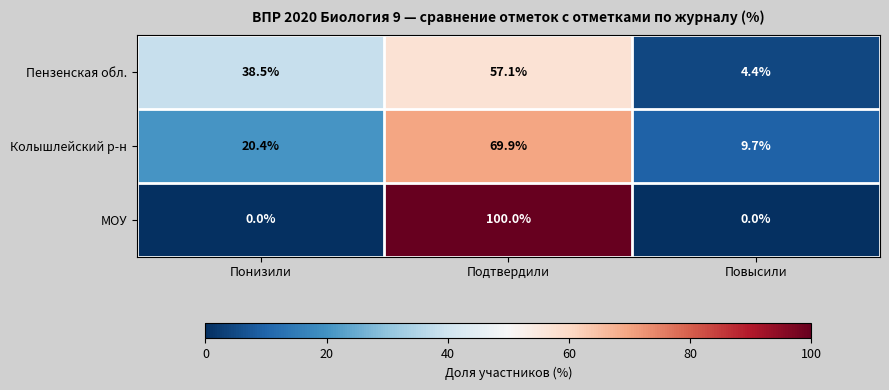

What is the sum of all МОУ values?

100.0